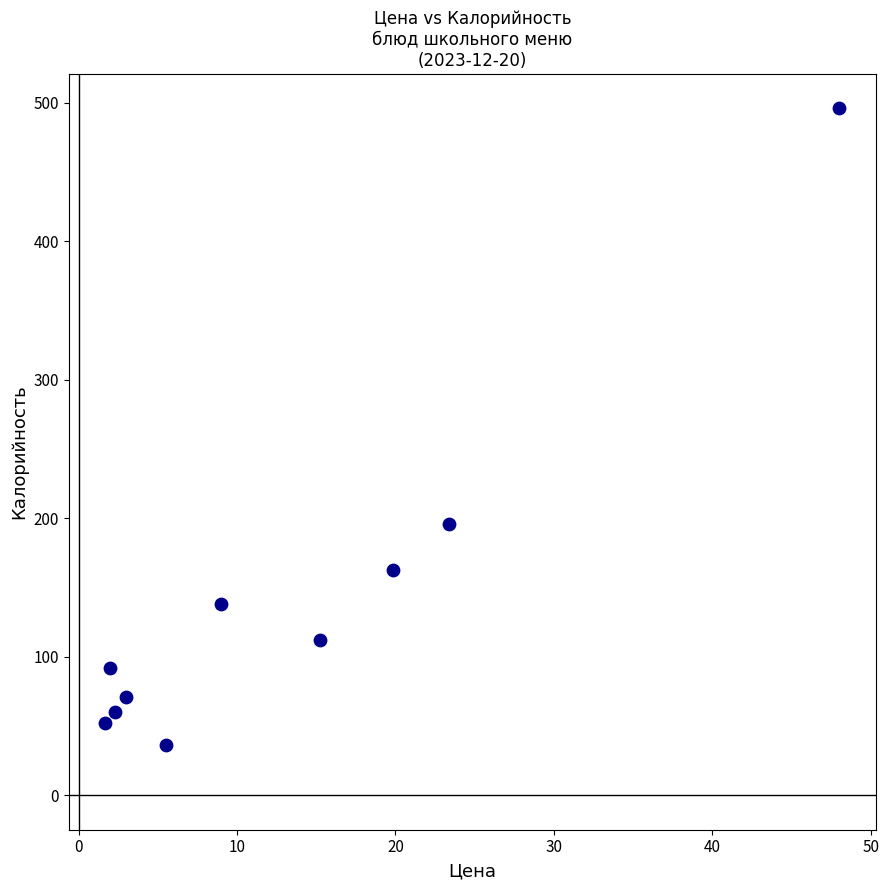

What is the average Y value?

141.6